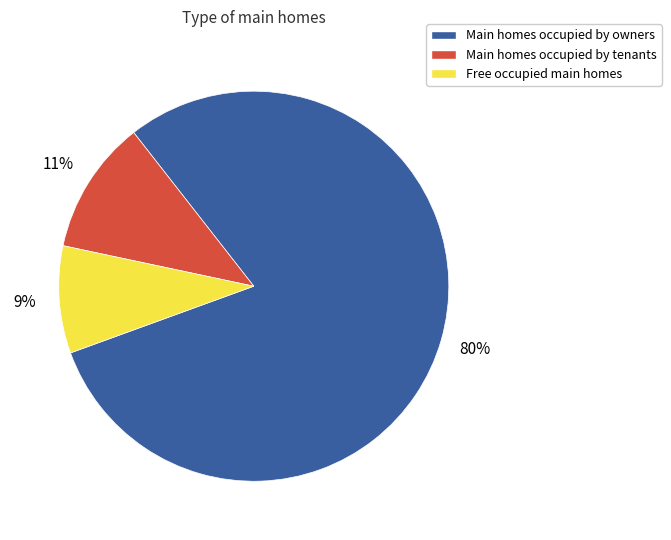

The Main homes occupied by owners slice represents 80% of the pie. True or false?

True